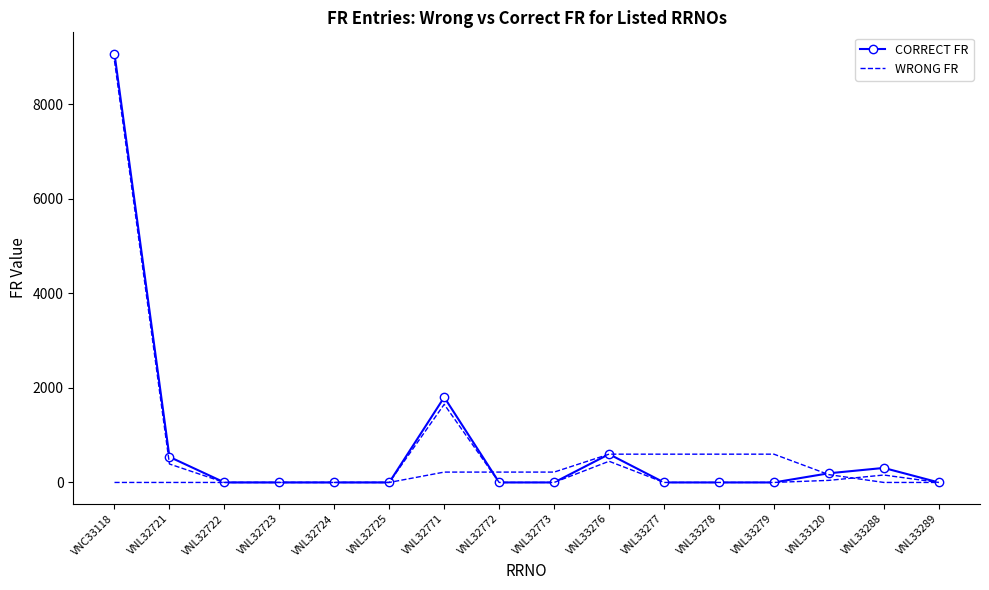

Which series has the largest total across all categories?

CORRECT FR